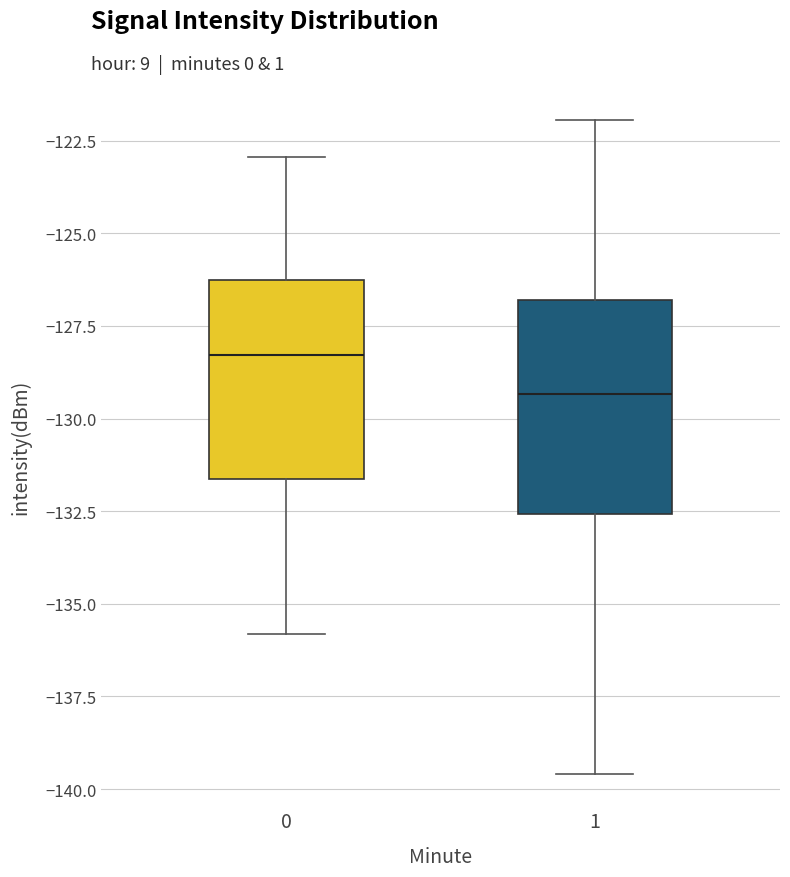

Reading left to right, transcribe this box plot: for each box, give where its median line is, the range the box spans, and where its two whiskers end, as read against the y-axis. The values are not printed on the chart, so give them approximately, as read against the axis.

0: median -128.5, box -131.5 to -126.5, whiskers -136.0 to -123.0
1: median -129.5, box -132.5 to -127.0, whiskers -139.5 to -122.0